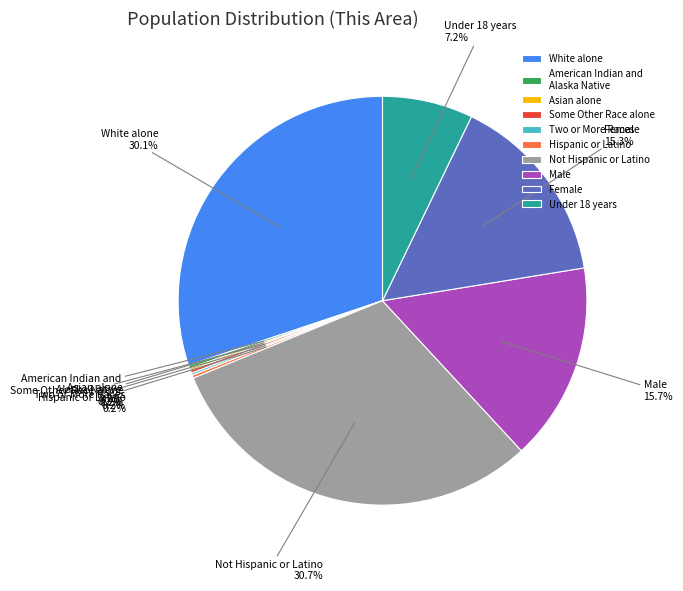

Is there a majority slice in this chart?

No